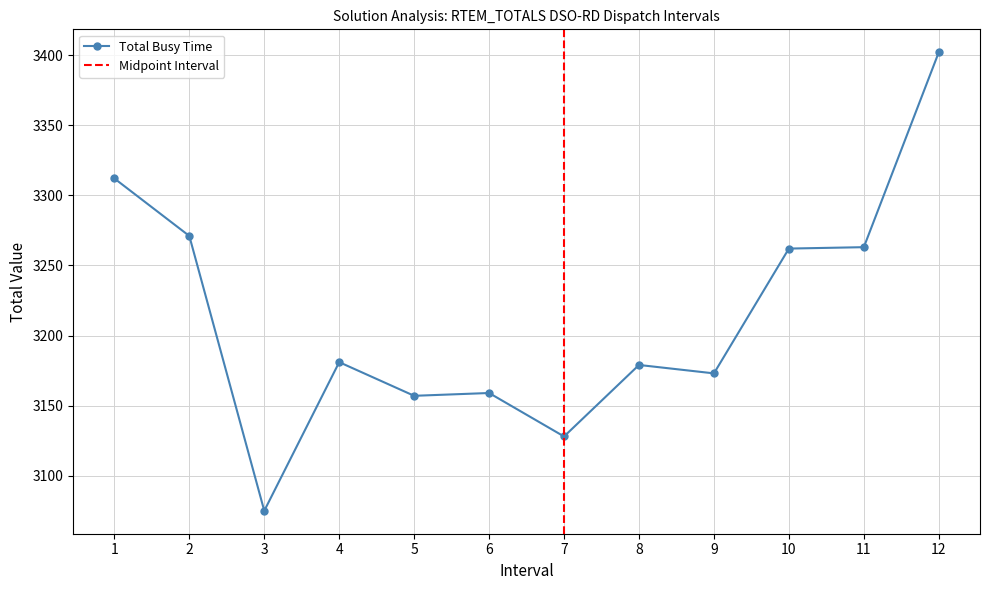

List the labels in order of value, largest first.

12, 1, 2, 11, 10, 4, 8, 9, 6, 5, 7, 3